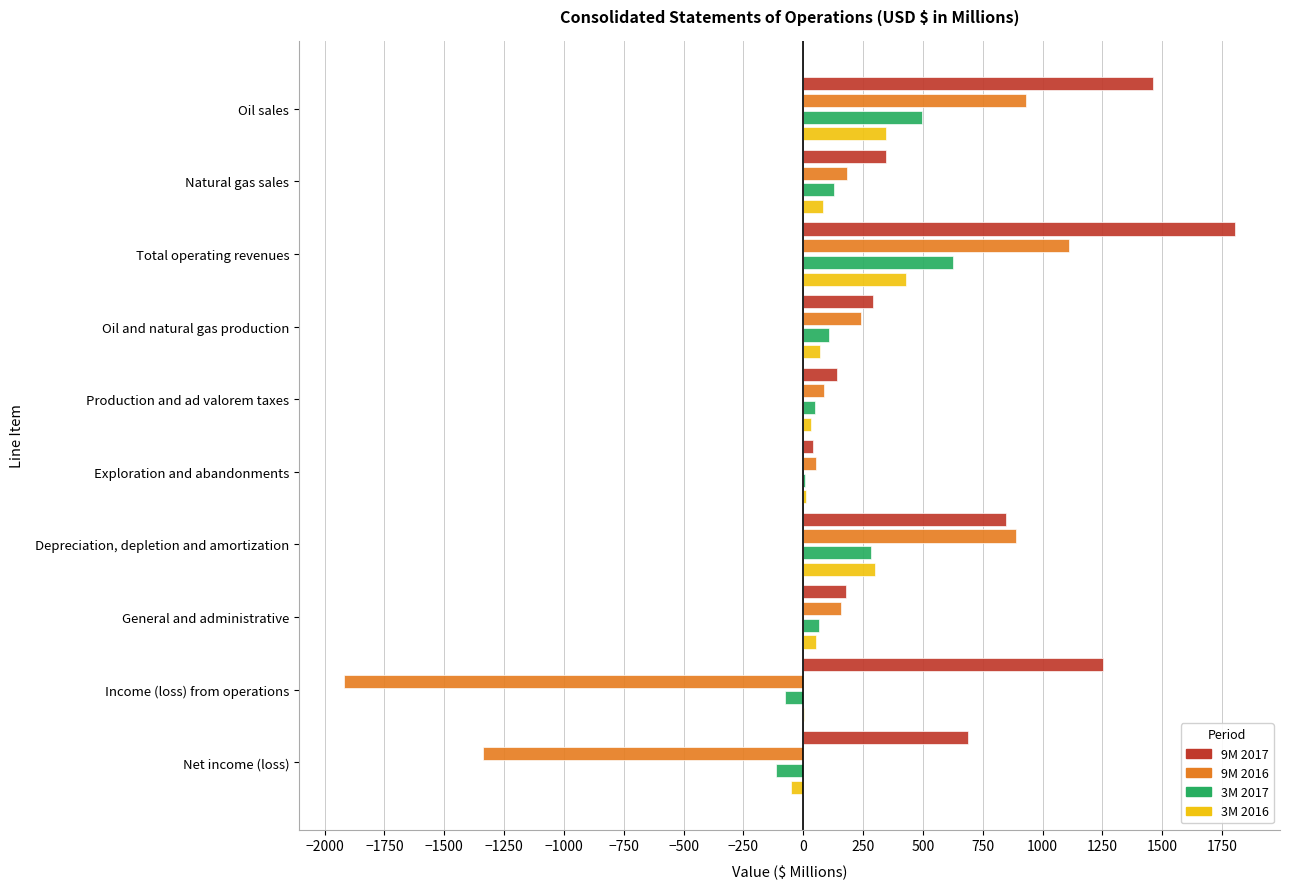

How many data points does each series have?

10